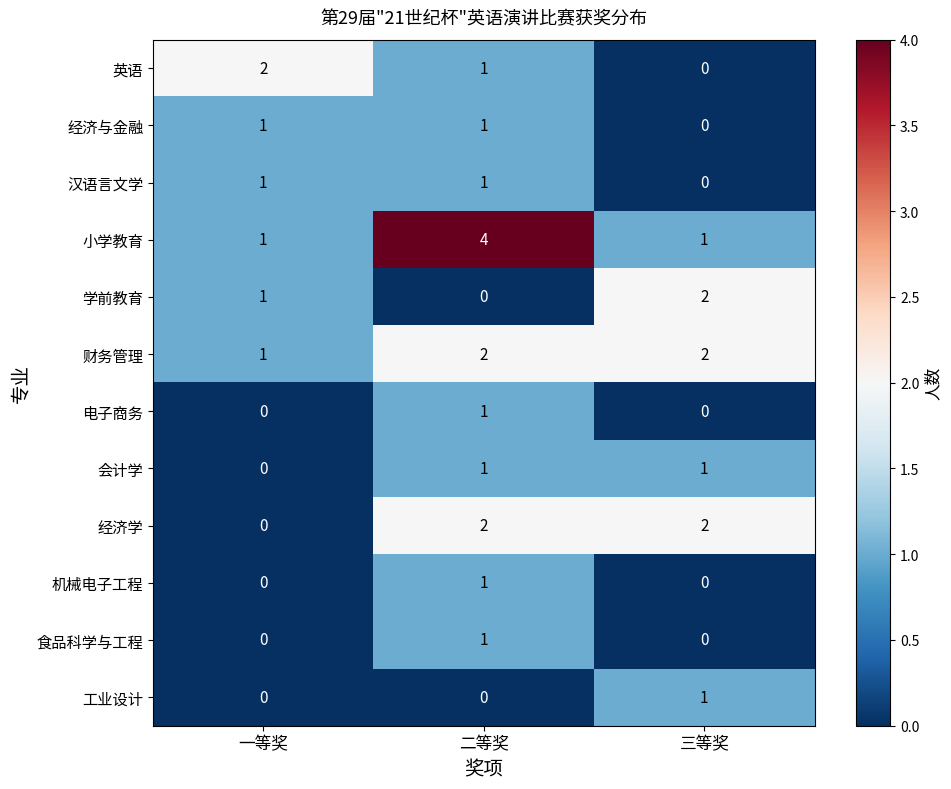

The value of 食品科学与工程 at 二等奖 is 0. True or false?

False